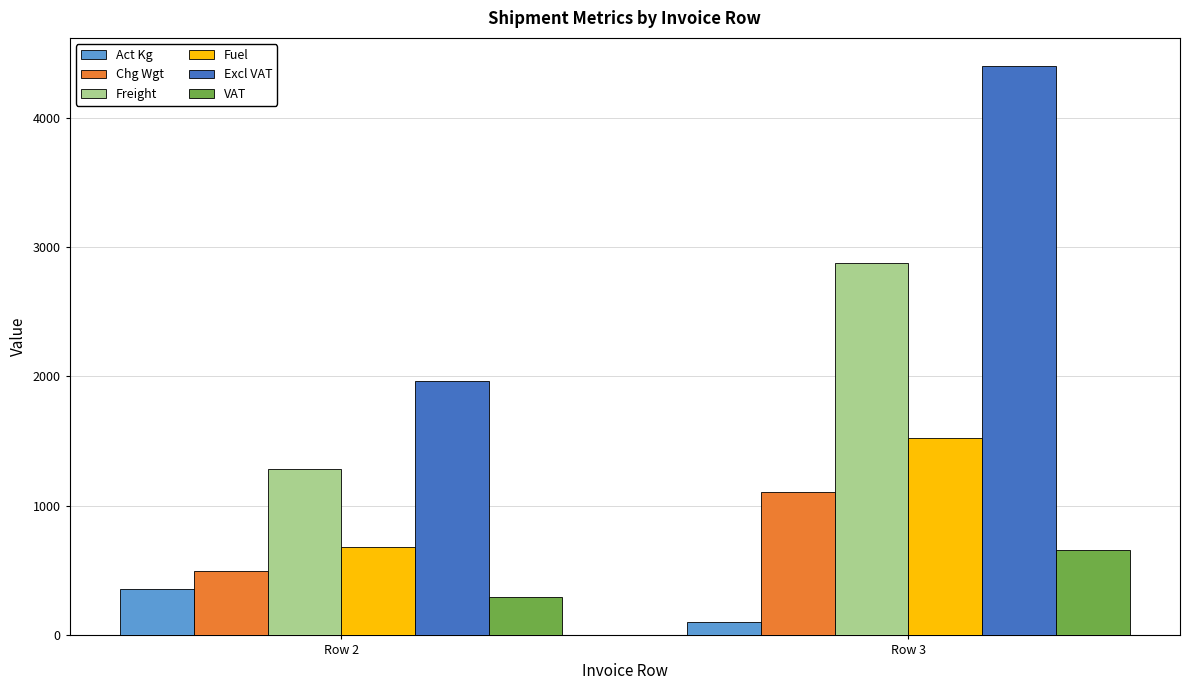

List the series in order of their peak value, lowest first.

Act Kg, VAT, Chg Wgt, Fuel, Freight, Excl VAT